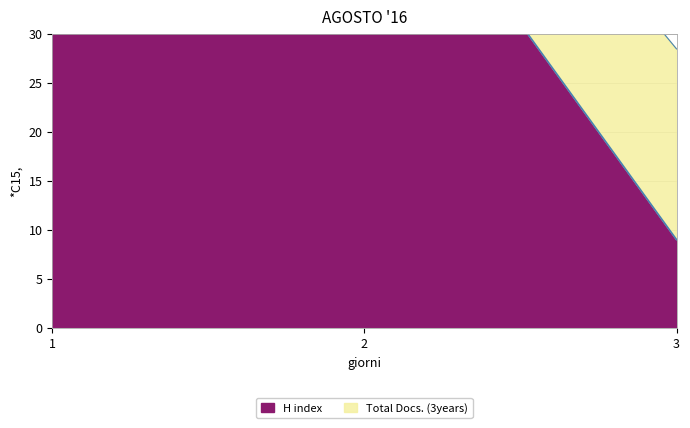

At which label is the value closest to 46?

2